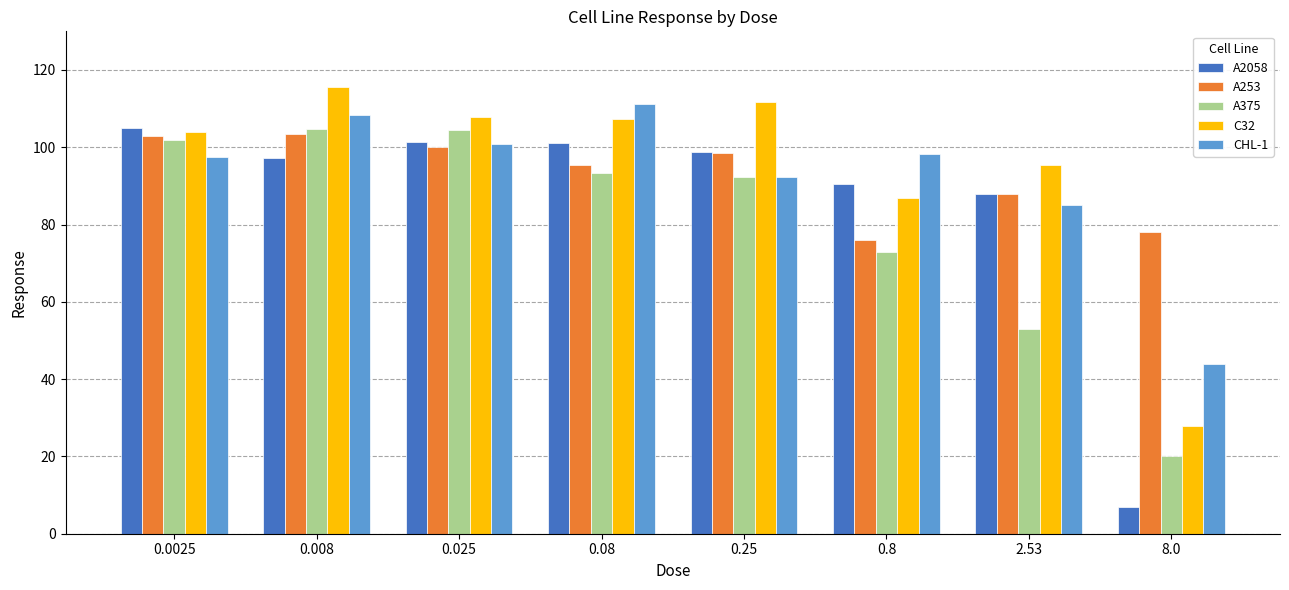

What value does the CHL-1 series have at 8.0?

44.0